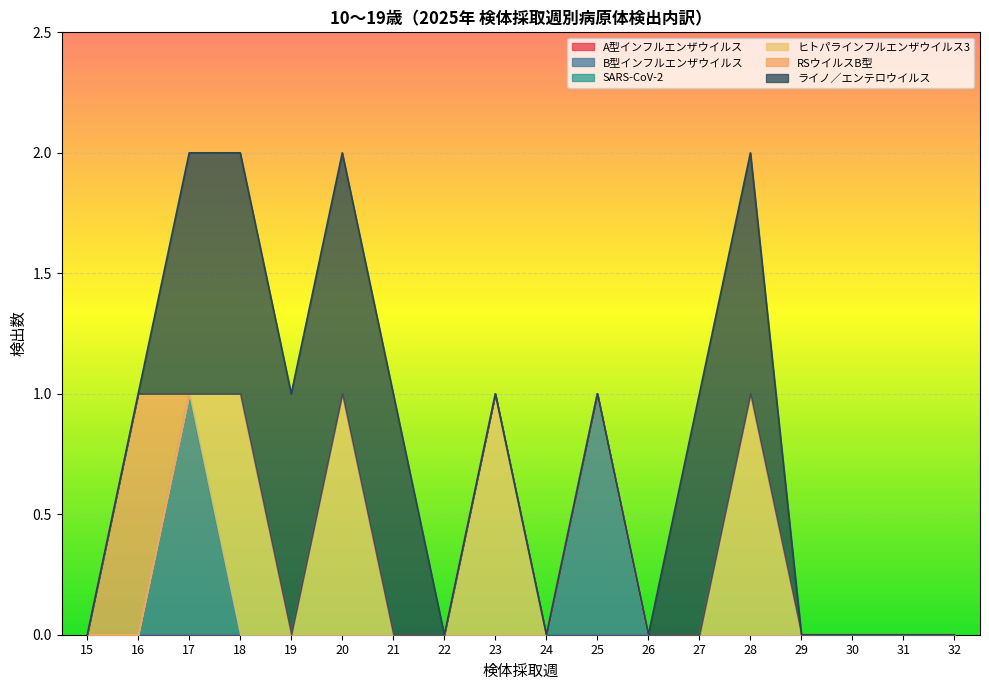

True or false: B型インフルエンザウイルス has more than 2 interior local peaks.

False